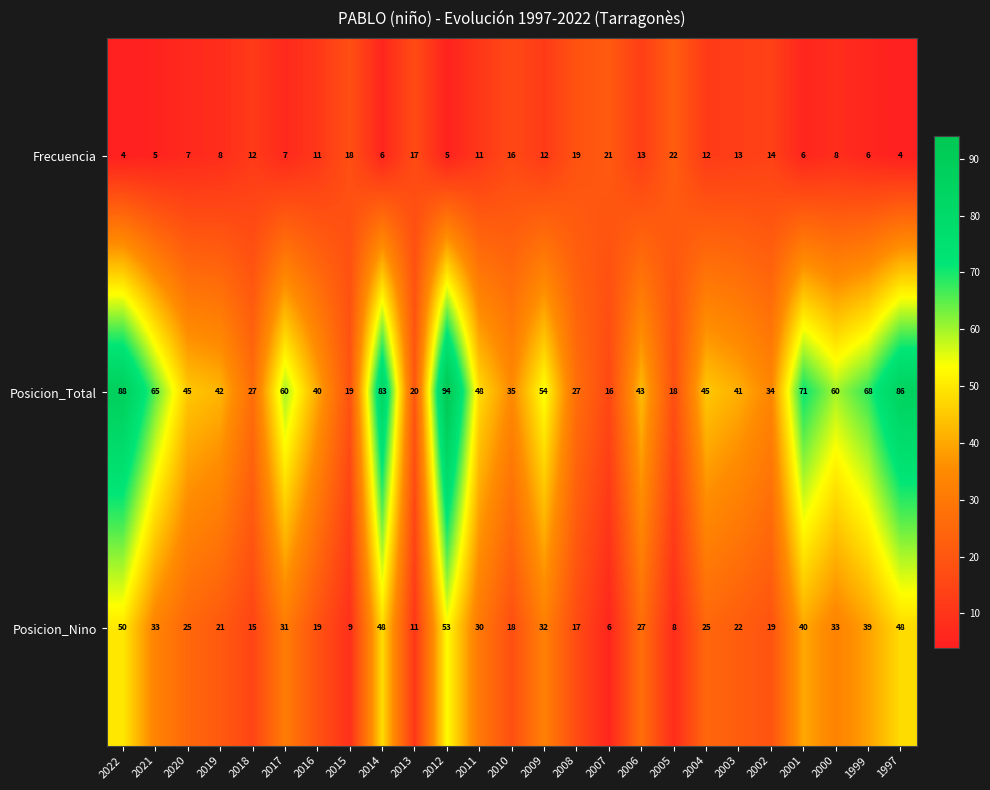

Which category has the lowest value in the Posicion_Nino series?

2007